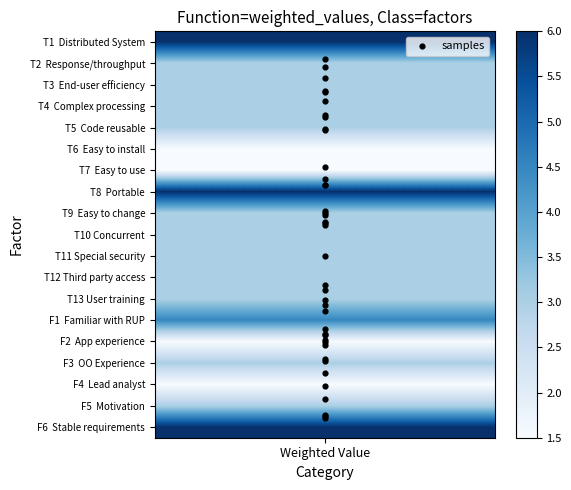

True or false: the data shows 4.9 at Weighted Value.

False